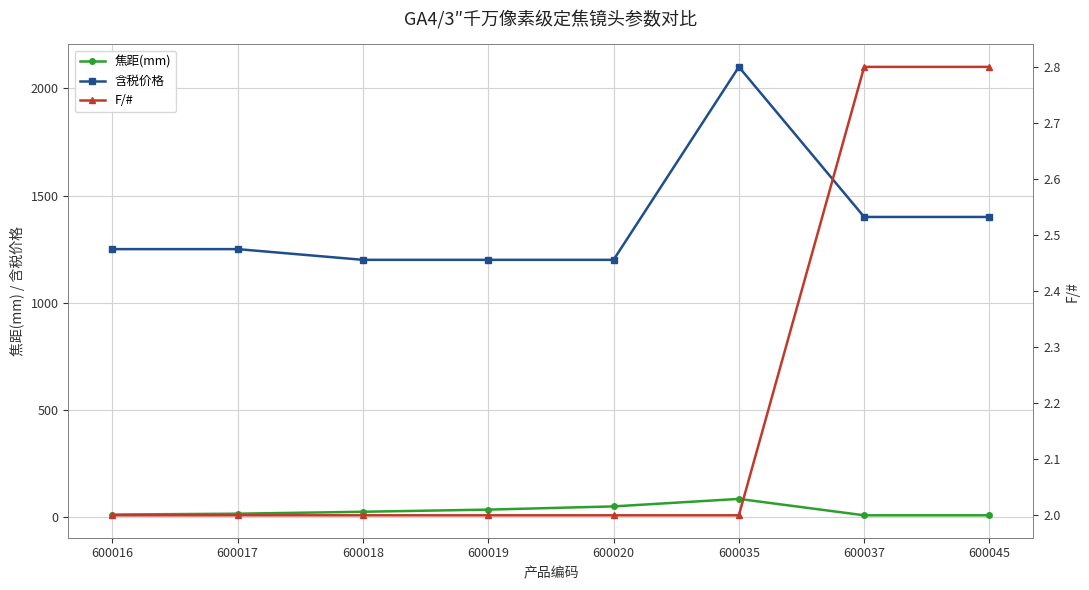

At which label is F/# closest to 2?

600016